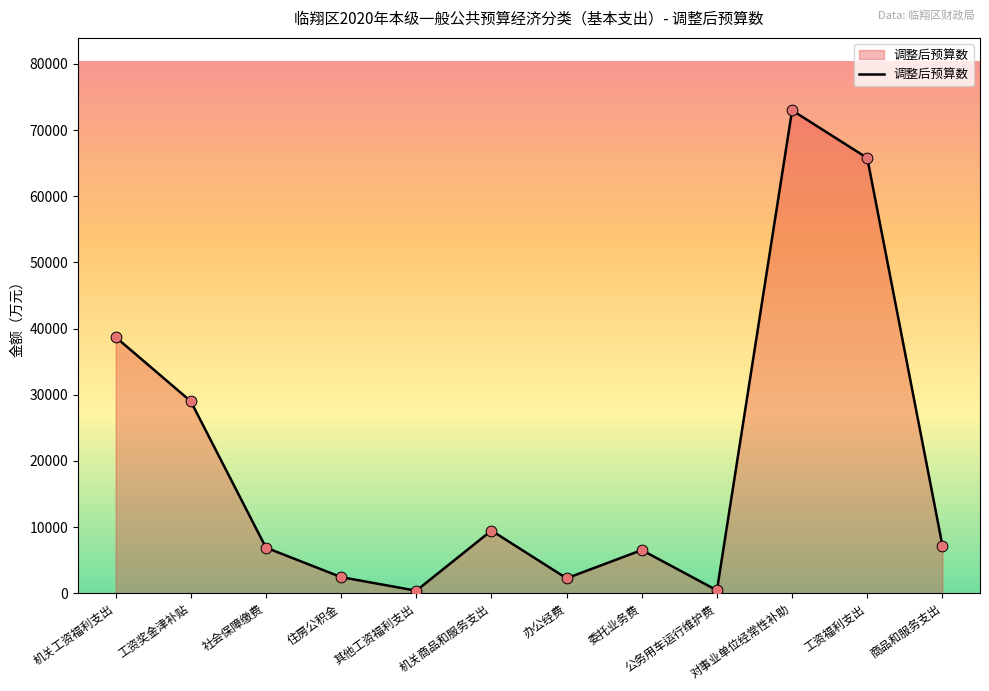

What is the change in value from 机关工资福利支出 to 工资福利支出?

+27054.9